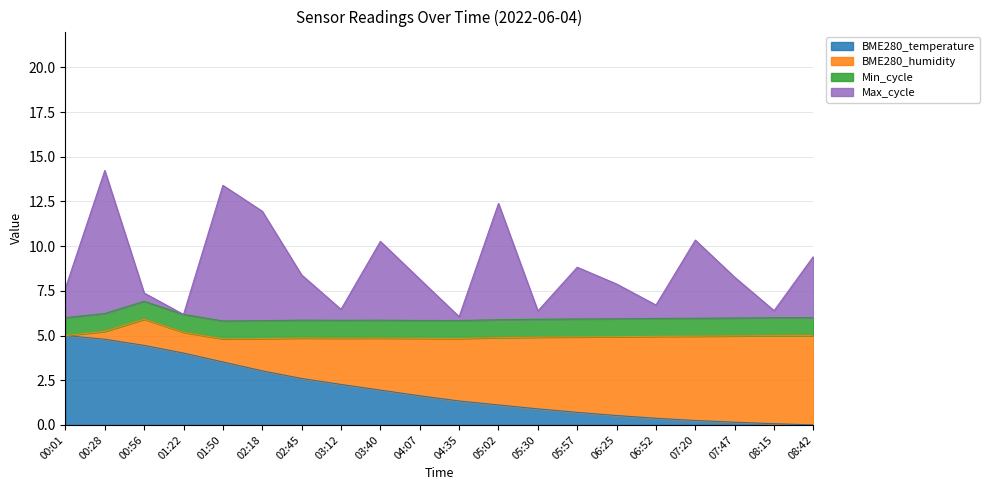

Count the number of categories in the chart.

20